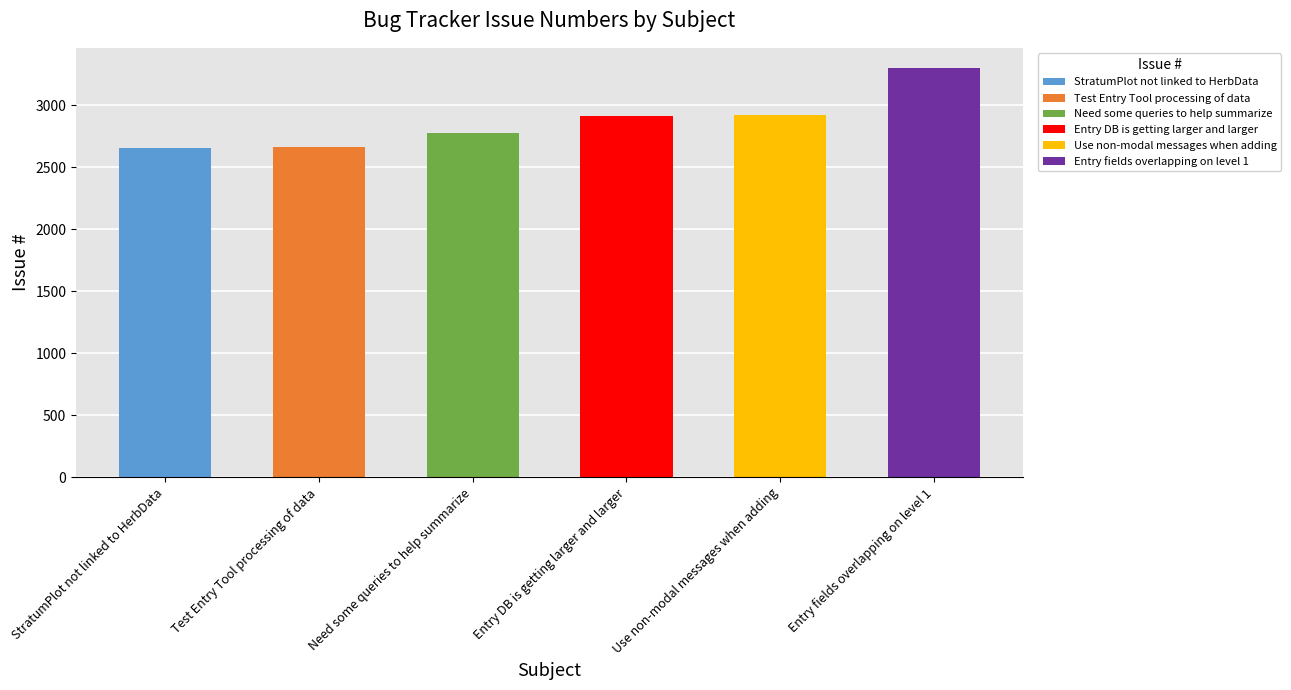

List the labels in order of value, largest first.

Entry fields overlapping on level 1, Use non-modal messages when adding, Entry DB is getting larger and larger, Need some queries to help summarize, Test Entry Tool processing of data, StratumPlot not linked to HerbData